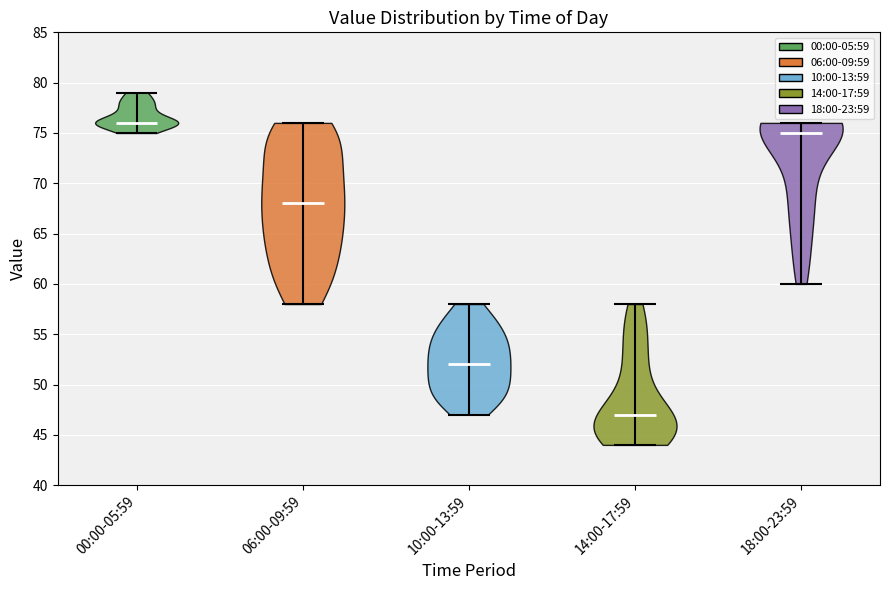

What is the lowest point the violin for 10:00-13:59 reaches on the y-axis? The values are not printed on the chart, so give them approximately, as read against the axis.

47